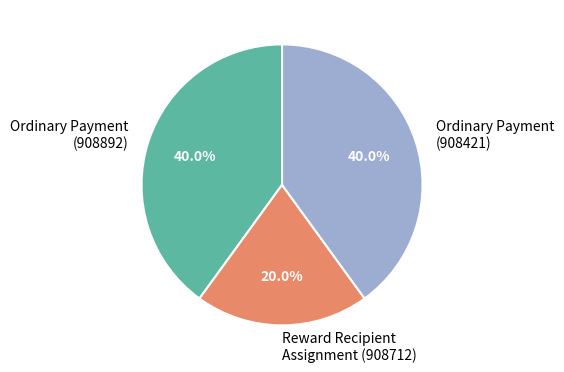

Between Reward Recipient Assignment (908712) and Ordinary Payment (908892), which is larger?

Ordinary Payment (908892)